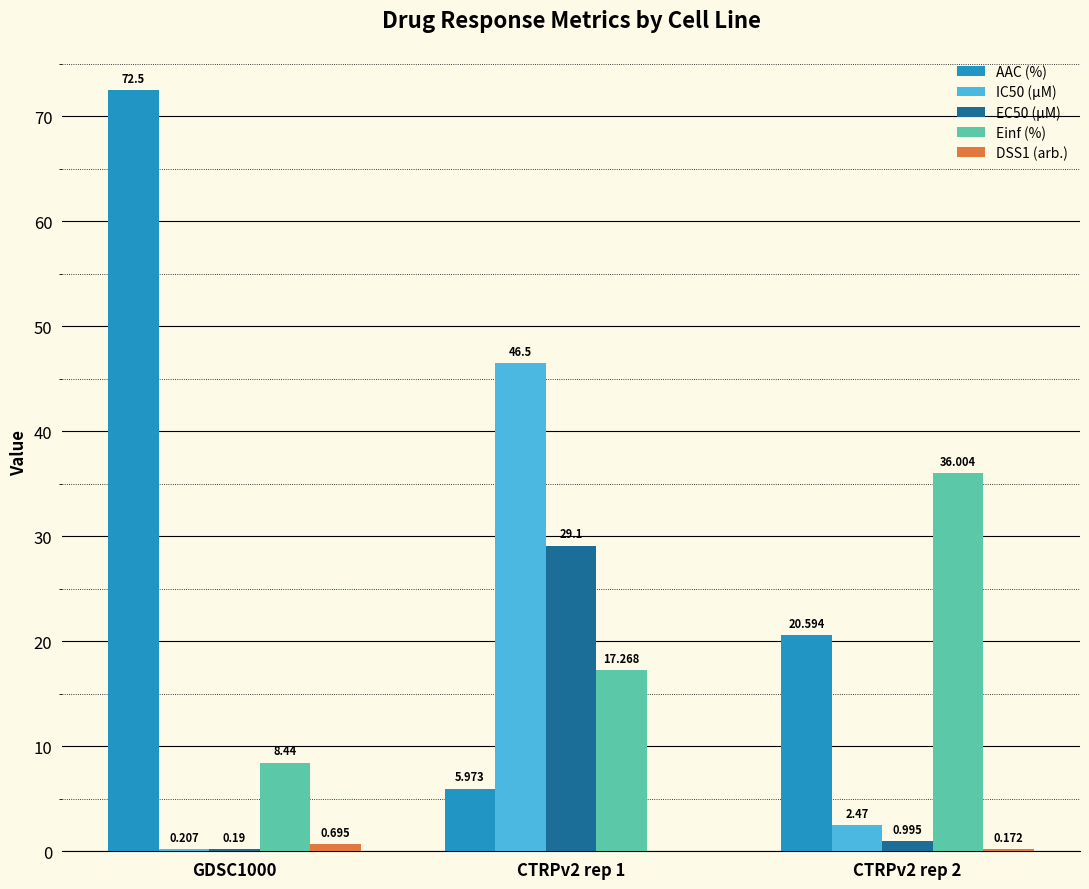

What is the sum of all EC50 (µM) values?

30.3